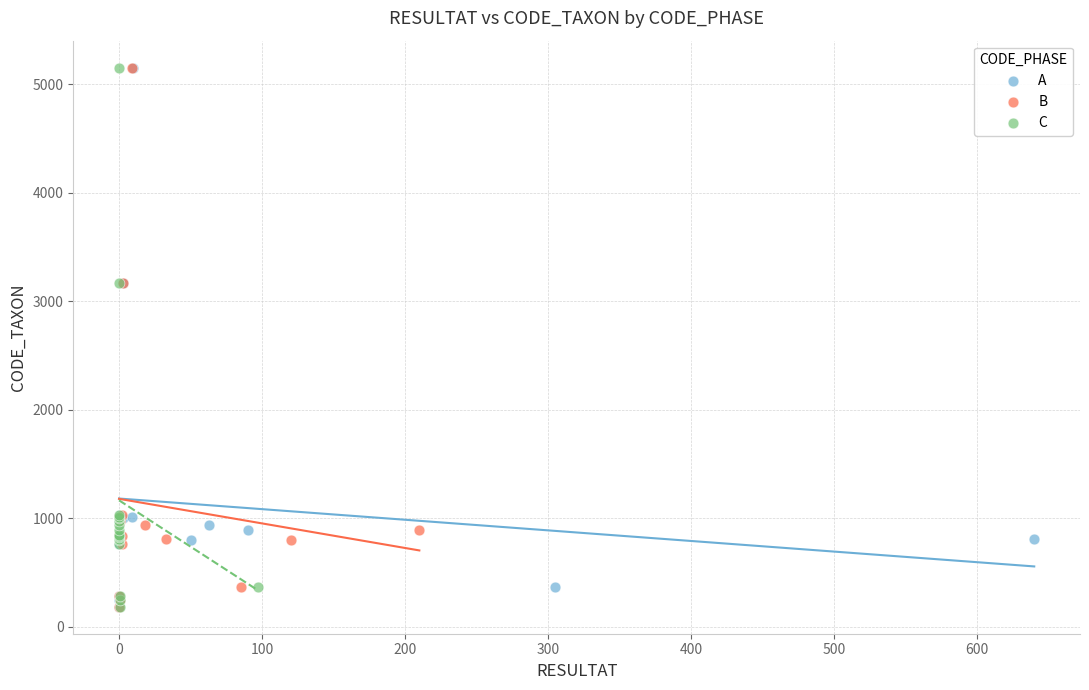

What are all the series names shown in the legend?

A, B, C